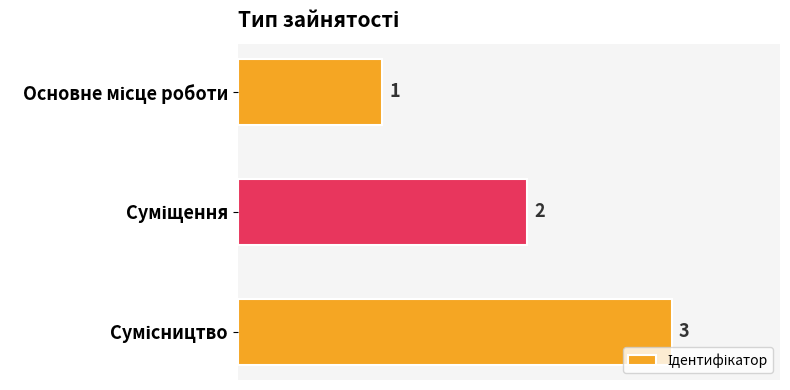

What is the value of the 2nd bar from the top?

2